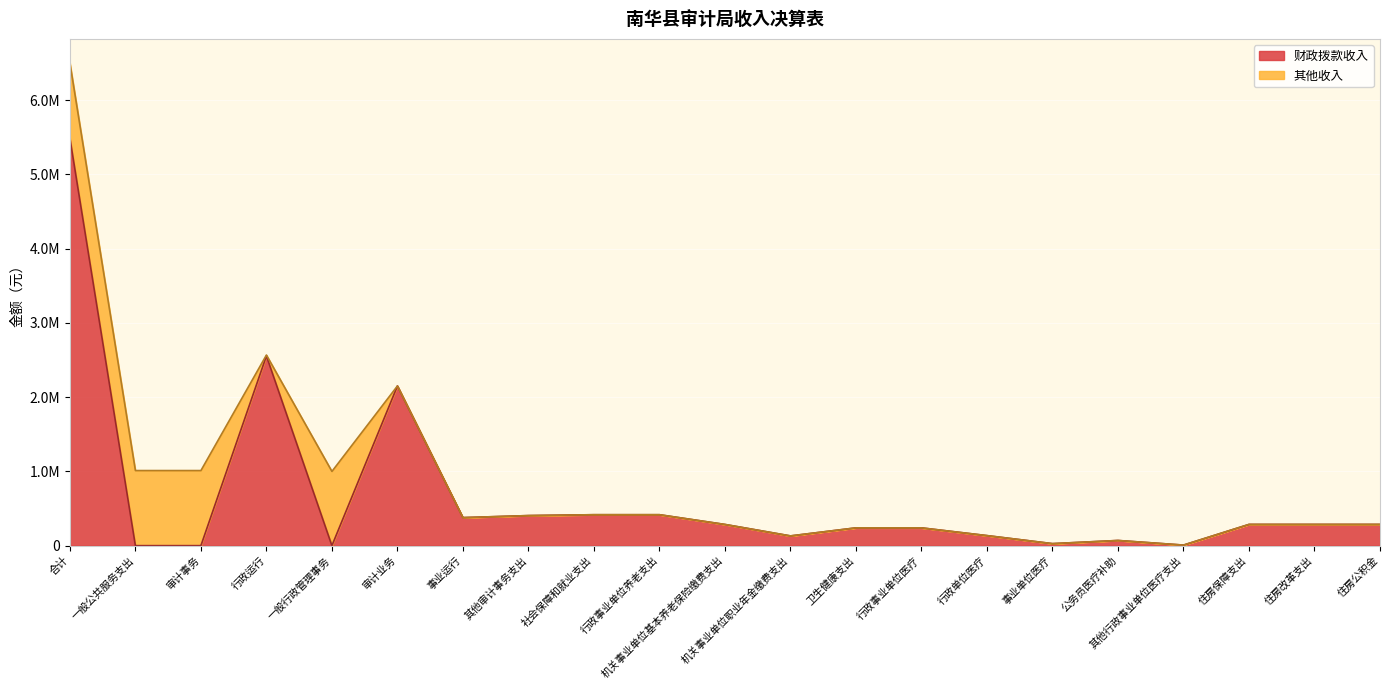

At which category does the data reach its first local valley?

一般行政管理事务